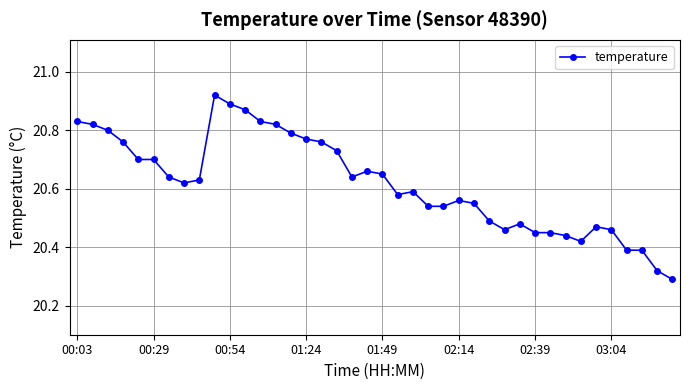

True or false: the data has more than 0 interior local peaks.

True